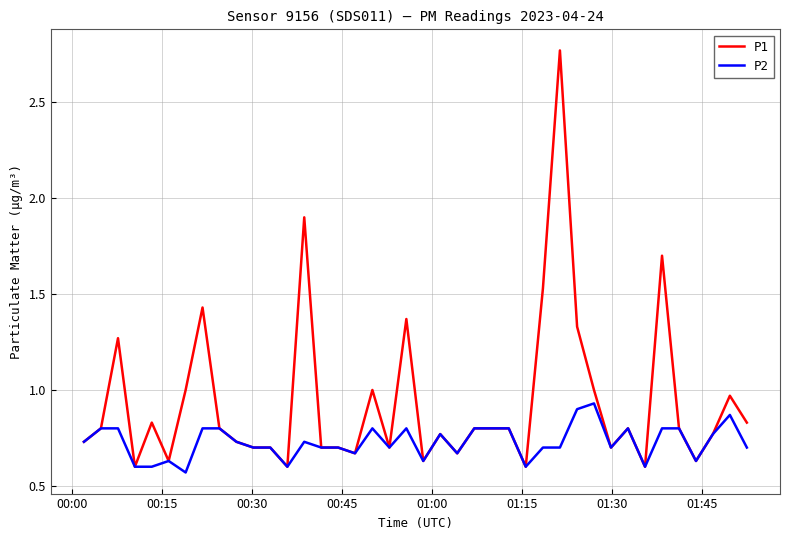

Which series has the largest range (max minus min)?

P1